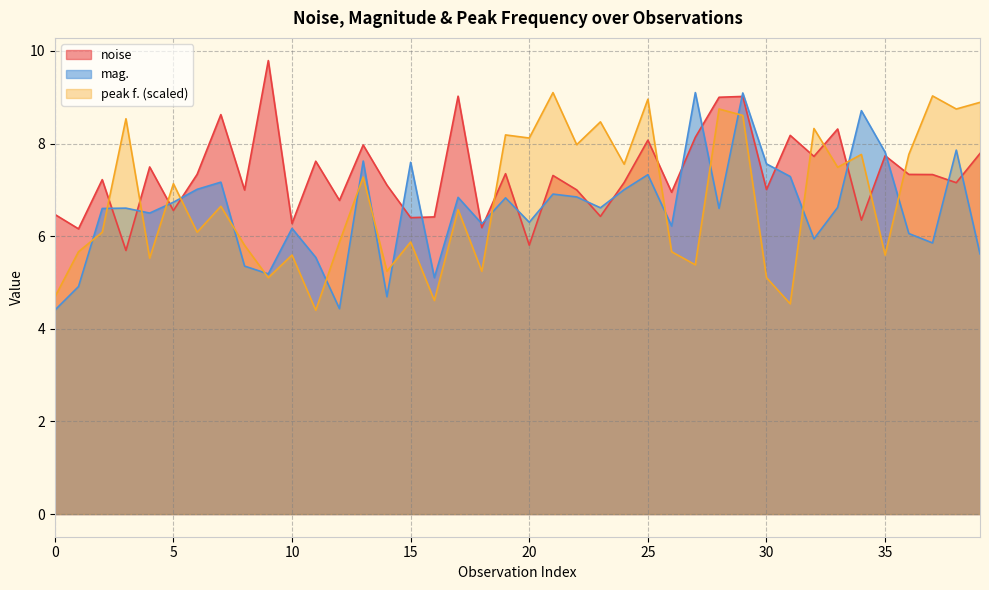

Reading left to right, extract all data points from this chart.

noise: 6.5	6.2	7.2	5.7	7.5	6.6	7.3	8.6	7.0	9.8	6.3	7.6	6.8	8.0	7.1	6.4	6.4	9.0	6.2	7.3	5.8	7.3	7.0	6.4	7.2	8.1	6.9	8.1	9.0	9.0	7.0	8.2	7.7	8.3	6.3	7.7	7.3	7.3	7.2	7.8
mag.: 4.4	4.9	6.6	6.6	6.5	6.7	7.0	7.2	5.4	5.2	6.2	5.5	4.4	7.6	4.7	7.6	5.1	6.8	6.3	6.8	6.3	6.9	6.8	6.6	7.0	7.3	6.2	9.1	6.6	9.1	7.6	7.3	5.9	6.6	8.7	7.8	6.1	5.9	7.9	5.6
peak f.: 4.7	5.7	6.1	8.5	5.5	7.1	6.1	6.6	5.8	5.1	5.6	4.4	5.9	7.3	5.2	5.9	4.6	6.6	5.2	8.2	8.1	9.1	8.0	8.5	7.6	9.0	5.7	5.4	8.7	8.6	5.1	4.5	8.3	7.5	7.8	5.6	7.8	9.0	8.7	8.9